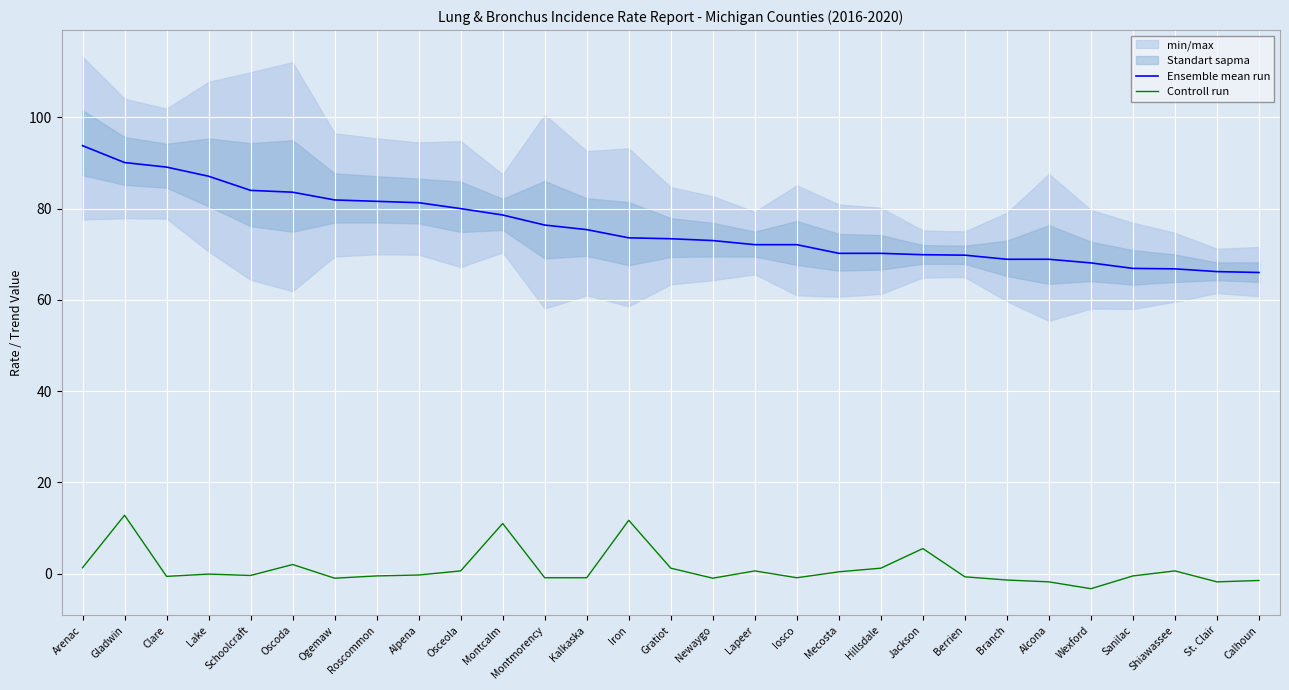

Reading left to right, list all the values displayed in this chart.

Ensemble mean run: 93.8	90.1	89.1	87.1	84.0	83.6	81.9	81.6	81.3	80.0	78.6	76.4	75.4	73.6	73.4	73.0	72.1	72.1	70.2	70.2	69.9	69.8	68.9	68.9	68.1	66.9	66.8	66.2	66.0
Controll run: 1.3	12.8	-0.6	-0.1	-0.4	2.0	-1.0	-0.5	-0.3	0.6	11.0	-0.9	-0.9	11.7	1.2	-1.0	0.6	-0.9	0.4	1.2	5.5	-0.7	-1.4	-1.8	-3.3	-0.5	0.6	-1.8	-1.5